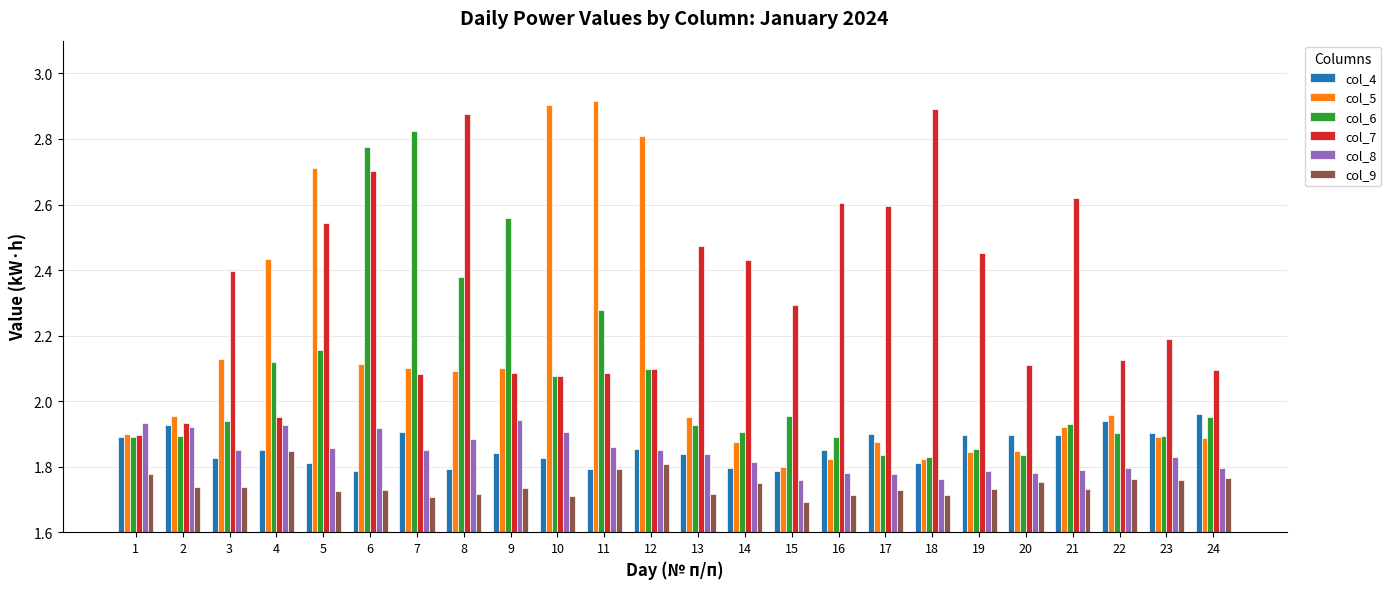

What is the sum of all col_7 values?

55.6